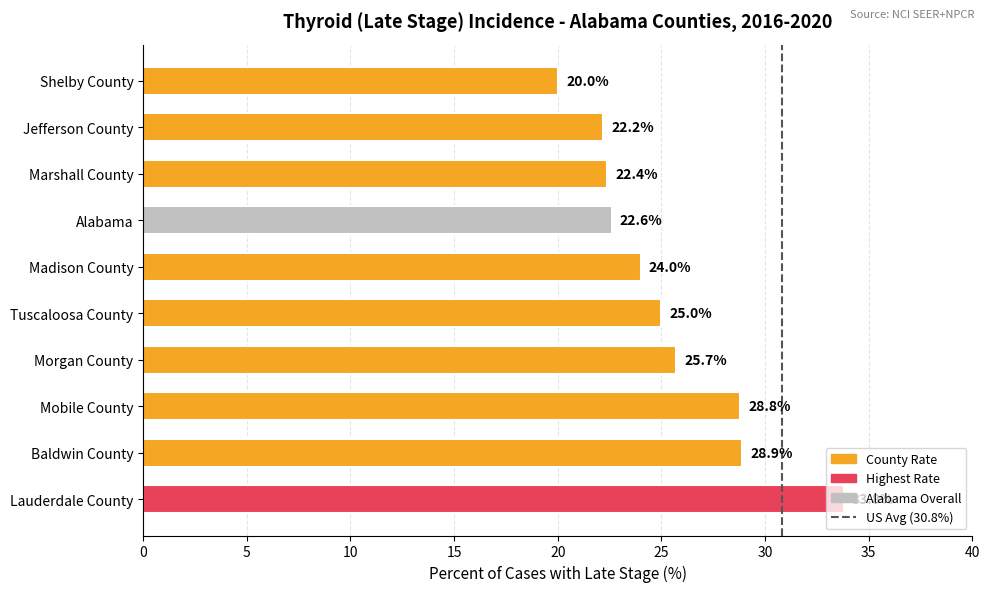

What is the difference between the maximum and minimum values?

13.8